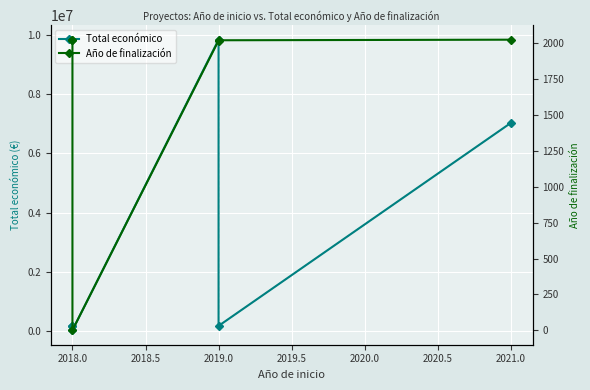

What is the difference between the Año de finalización values at 2018.5 and 2017.5?

2021